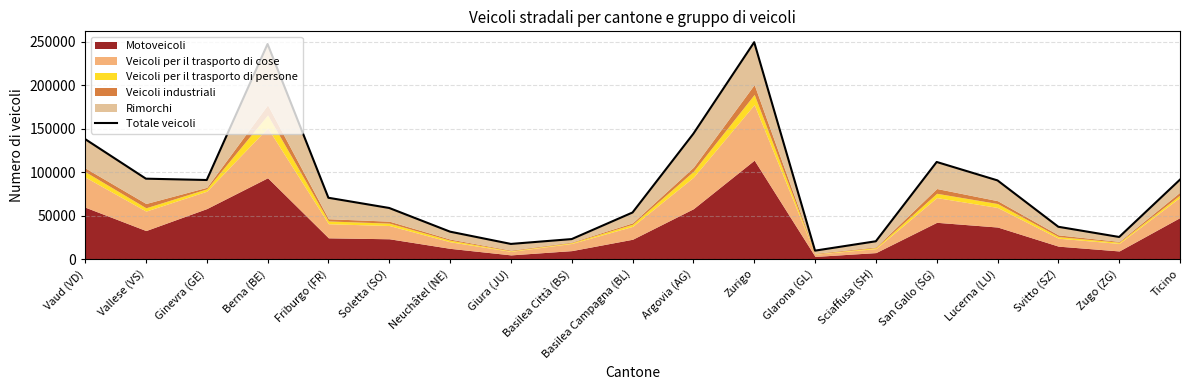

Approximately how many times larger is the value at Vaud (VD) compared to Neuchâtel (NE)?

4.3